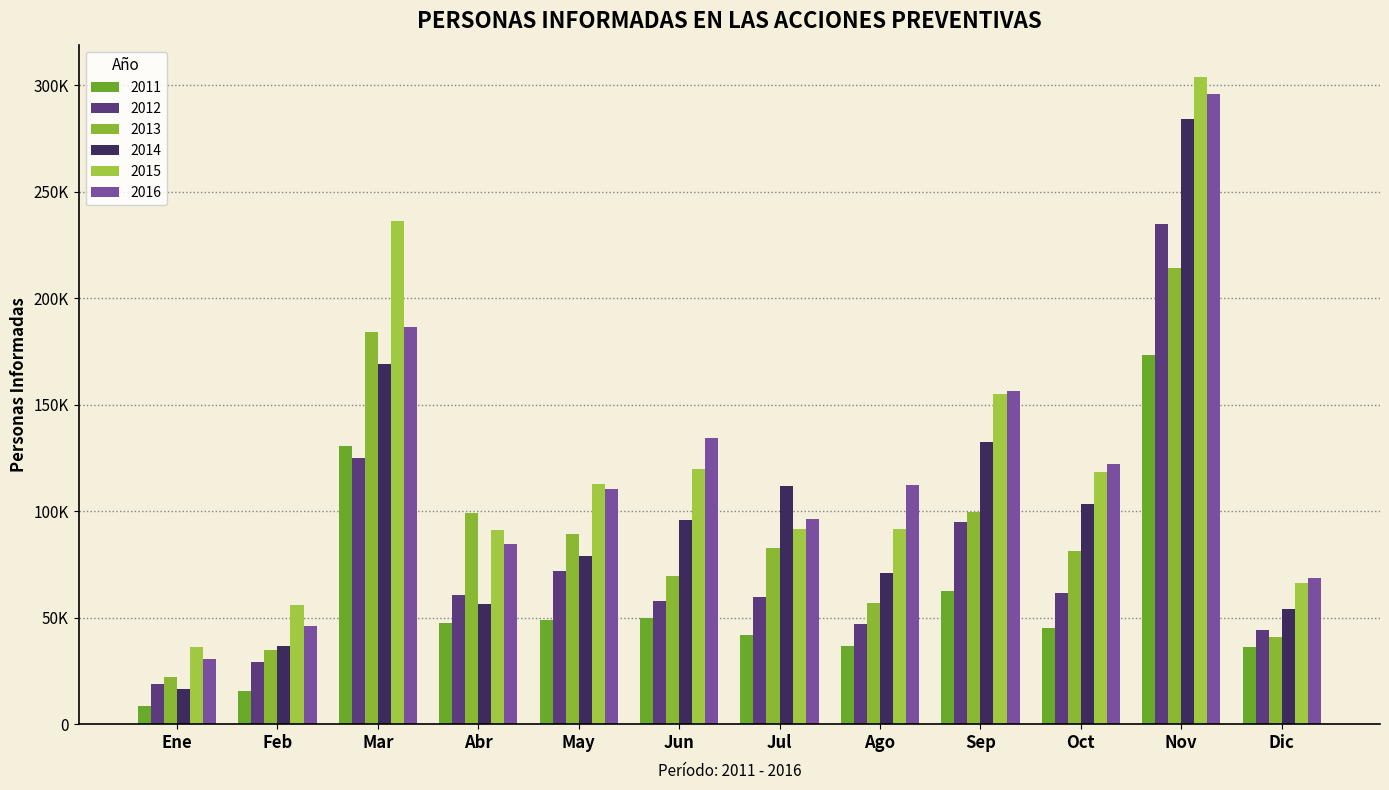

What is the maximum value for 2014?

284019